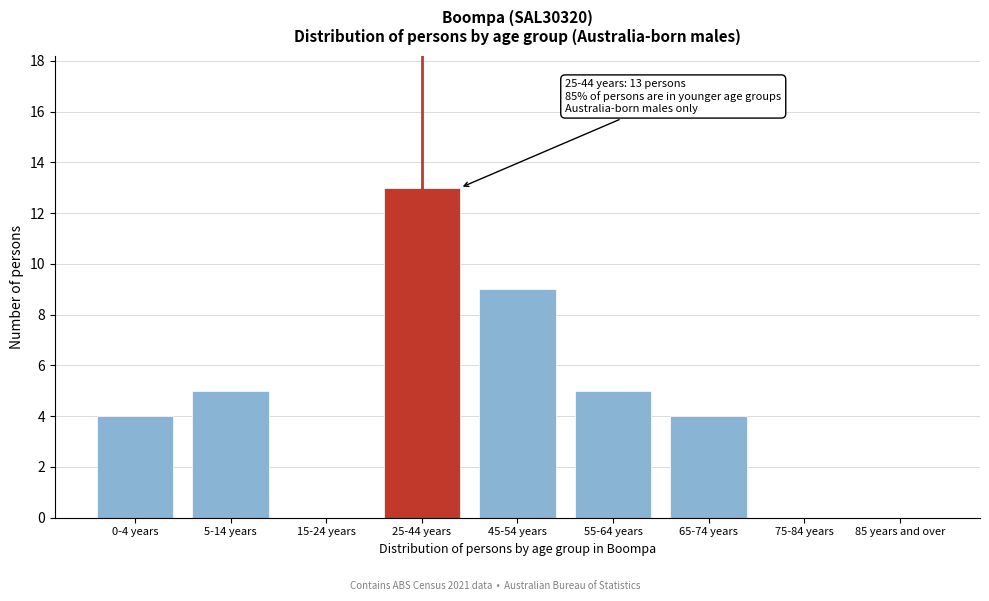

Reading right to left, what are all the values shown in this chart?

85 years and over=0	75-84 years=0	65-74 years=4	55-64 years=5	45-54 years=9	25-44 years=13	15-24 years=0	5-14 years=5	0-4 years=4